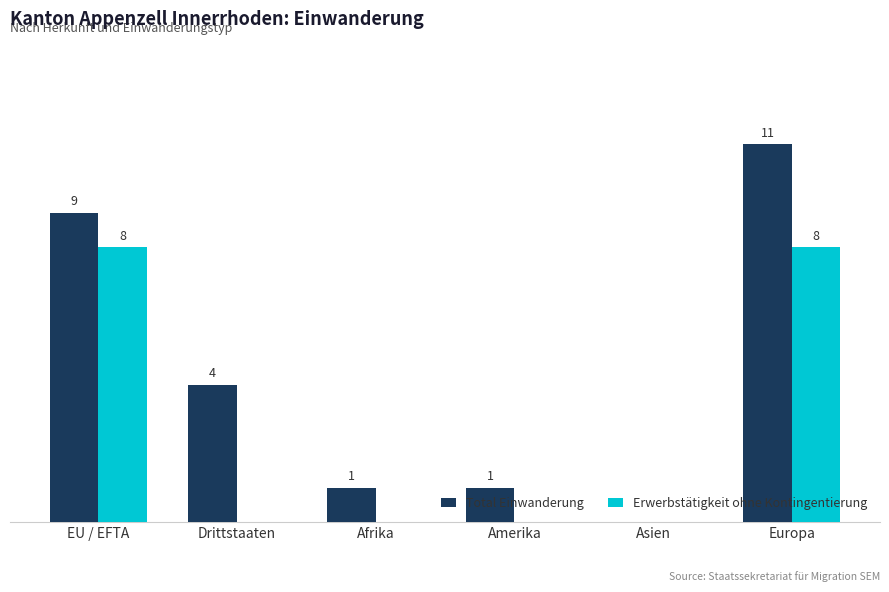

Which series has the largest total across all categories?

Total Einwanderung